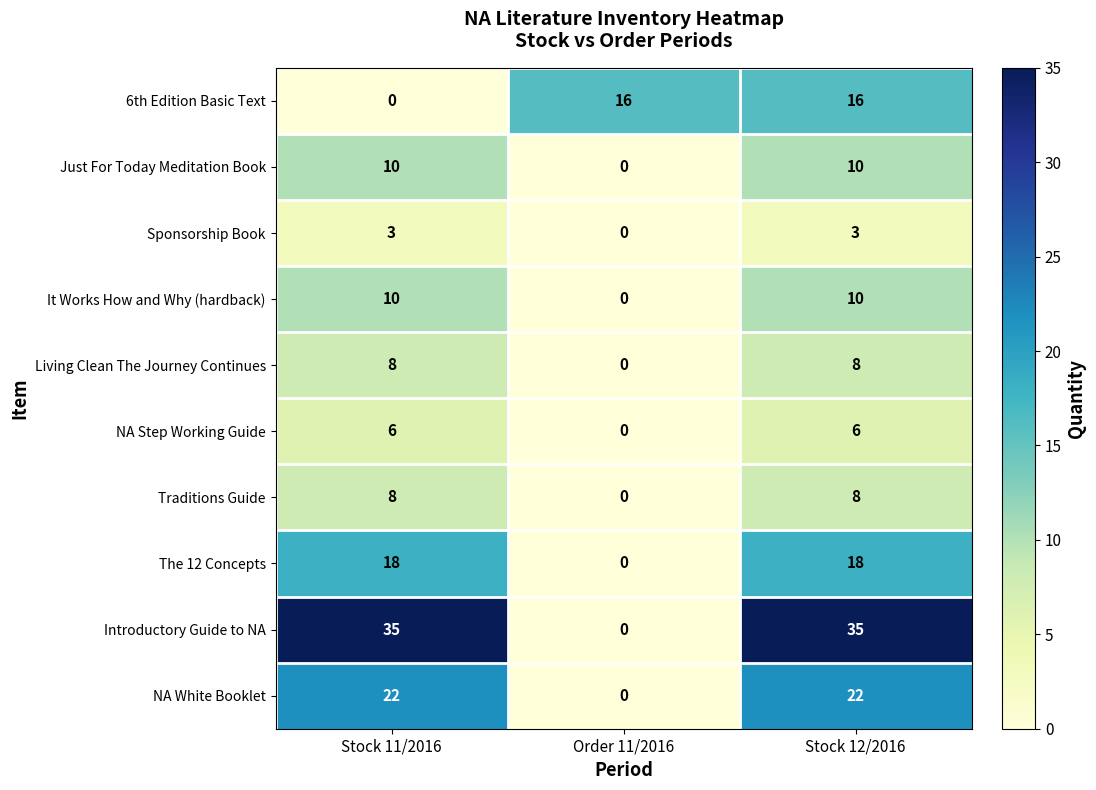

Which series changed the most between Stock 11/2016 and Stock 12/2016?

6th Edition Basic Text